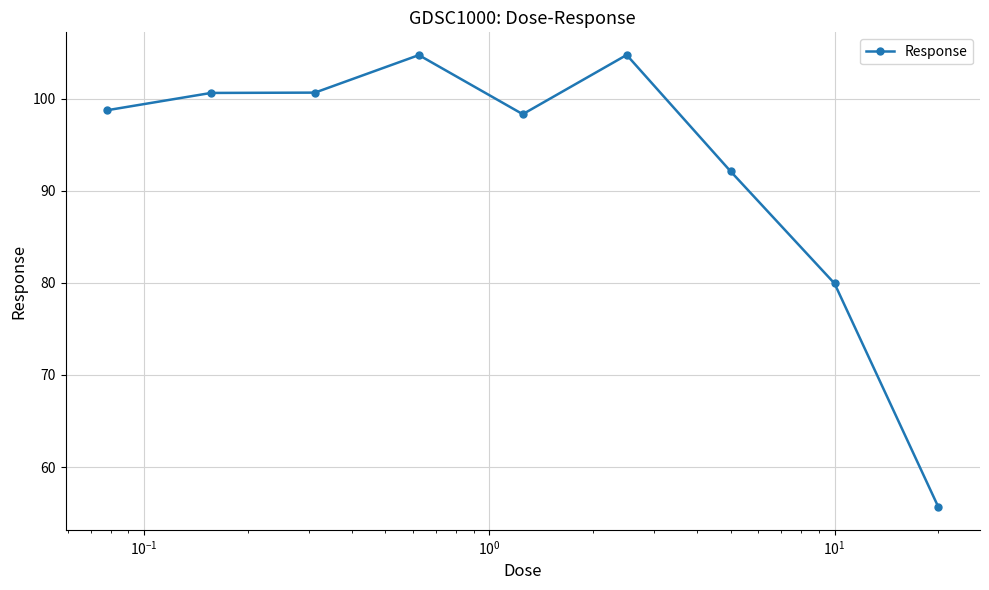

What is the value of the 8th point from the left?

79.9